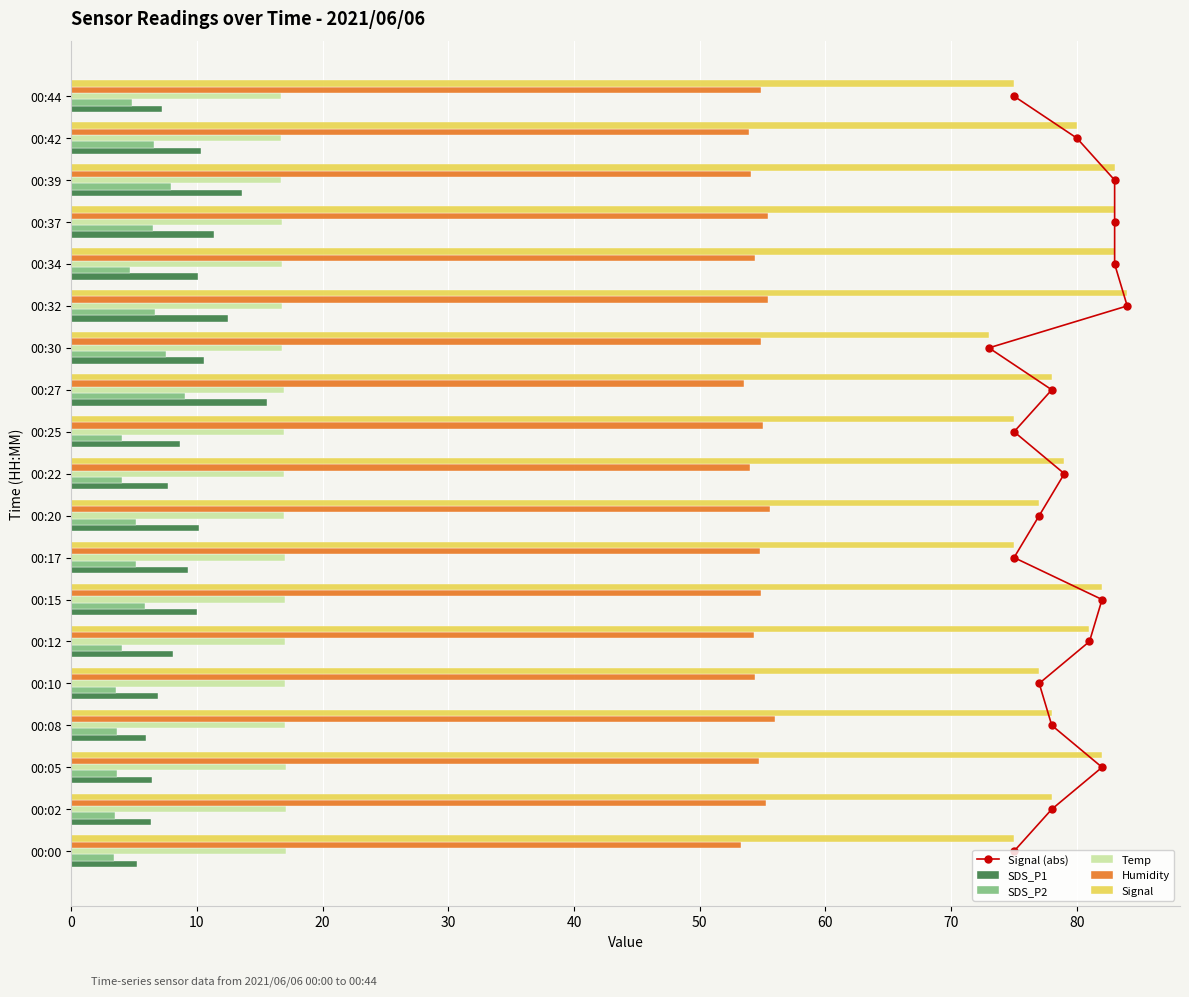

Which series has the largest total across all categories?

Signal